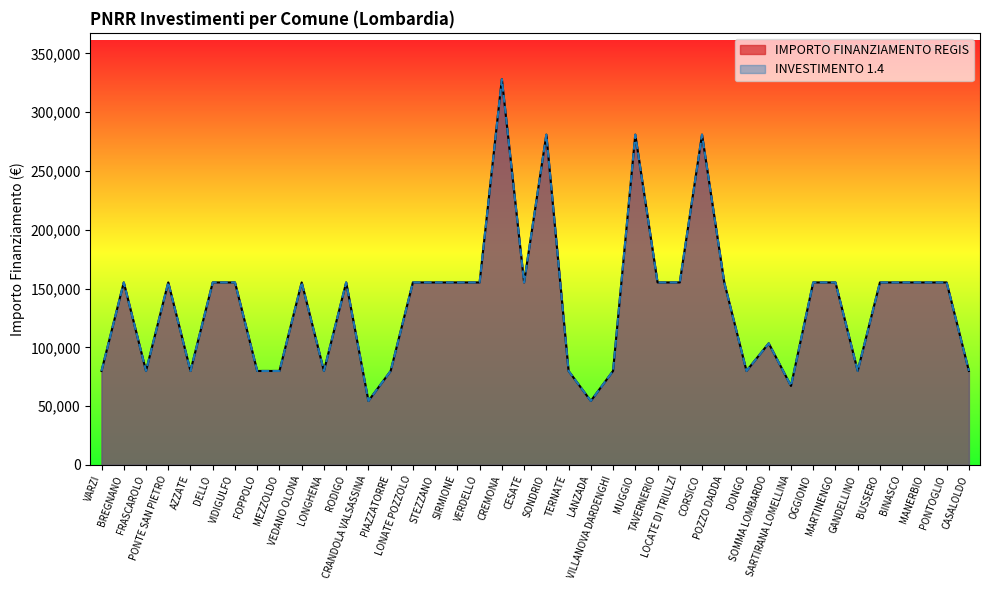

Reading left to right, what are all the values shown in this chart?

INVESTIMENTO 1.4: VARZI=79922	BREGNANO=155234	FRASCAROLO=79922	PONTE SAN PIETRO=155234	AZZATE=79922	DELLO=155234	VIDIGULFO=155234	FOPPOLO=79922	MEZZOLDO=79922	VEDANO OLONA=155234	LONGHENA=79922	RODIGO=155234	CRANDOLA VALSASSINA=54412	PIAZZATORRE=79922	LONATE POZZOLO=155234	STEZZANO=155234	SIRMIONE=155234	VERDELLO=155234	CREMONA=328160	CESATE=155234	SONDRIO=280932	TERNATE=79922	LANZADA=54412	VILLANOVA DARDENGHI=79922	MUGGIO=280932	TAVERNERIO=155234	LOCATE DI TRIULZI=155234	CORSICO=280932	POZZO DADDA=155234	DONGO=79922	SOMMA LOMBARDO=103444	SARTIRANA LOMELLINA=67167	OGGIONO=155234	MARTINENGO=155234	GANDELLINO=79922	BUSSERO=155234	BINASCO=155234	MANERBIO=155234	PONTOGLIO=155234	CASALOLDO=79922
IMPORTO FINANZIAMENTO REGIS: VARZI=79922	BREGNANO=155234	FRASCAROLO=79922	PONTE SAN PIETRO=155234	AZZATE=79922	DELLO=155234	VIDIGULFO=155234	FOPPOLO=79922	MEZZOLDO=79922	VEDANO OLONA=155234	LONGHENA=79922	RODIGO=155234	CRANDOLA VALSASSINA=54412	PIAZZATORRE=79922	LONATE POZZOLO=155234	STEZZANO=155234	SIRMIONE=155234	VERDELLO=155234	CREMONA=328160	CESATE=155234	SONDRIO=280932	TERNATE=79922	LANZADA=54412	VILLANOVA DARDENGHI=79922	MUGGIO=280932	TAVERNERIO=155234	LOCATE DI TRIULZI=155234	CORSICO=280932	POZZO DADDA=155234	DONGO=79922	SOMMA LOMBARDO=103444	SARTIRANA LOMELLINA=67167	OGGIONO=155234	MARTINENGO=155234	GANDELLINO=79922	BUSSERO=155234	BINASCO=155234	MANERBIO=155234	PONTOGLIO=155234	CASALOLDO=79922